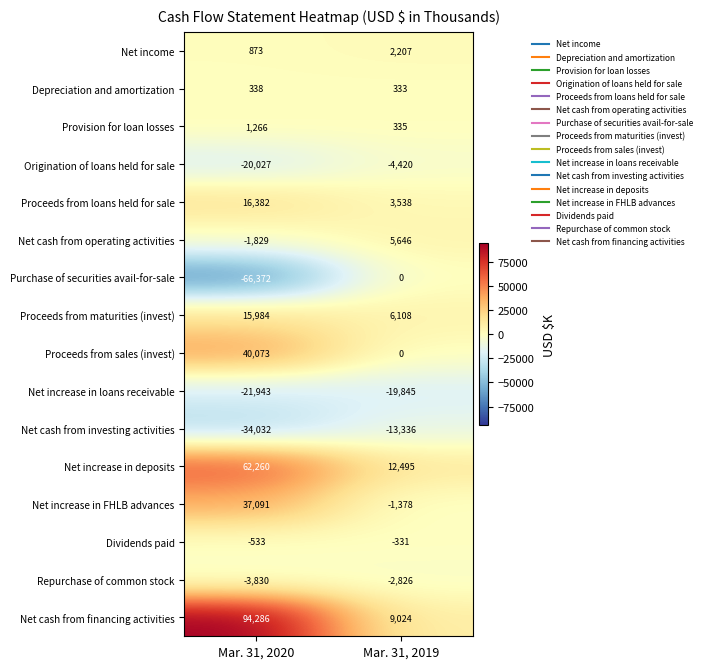

Count the number of data series in this chart.

16